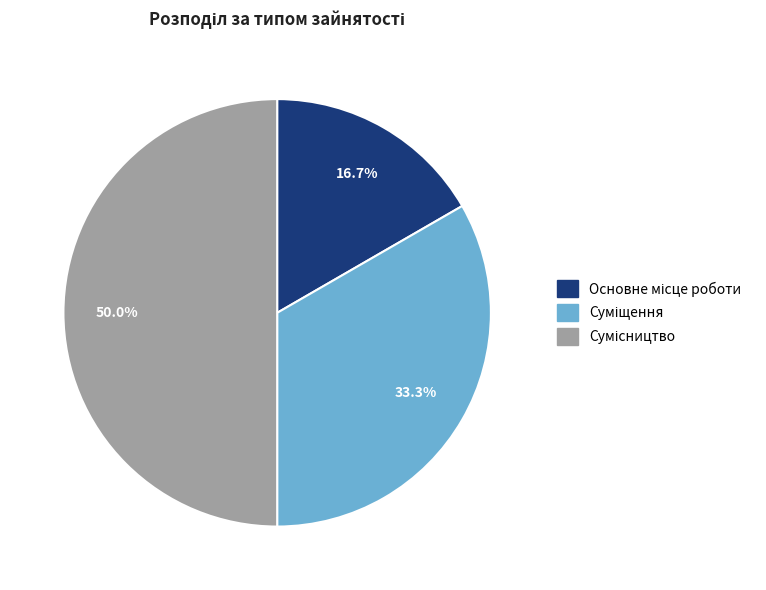

Does Сумісництво account for over 50% of the chart?

No